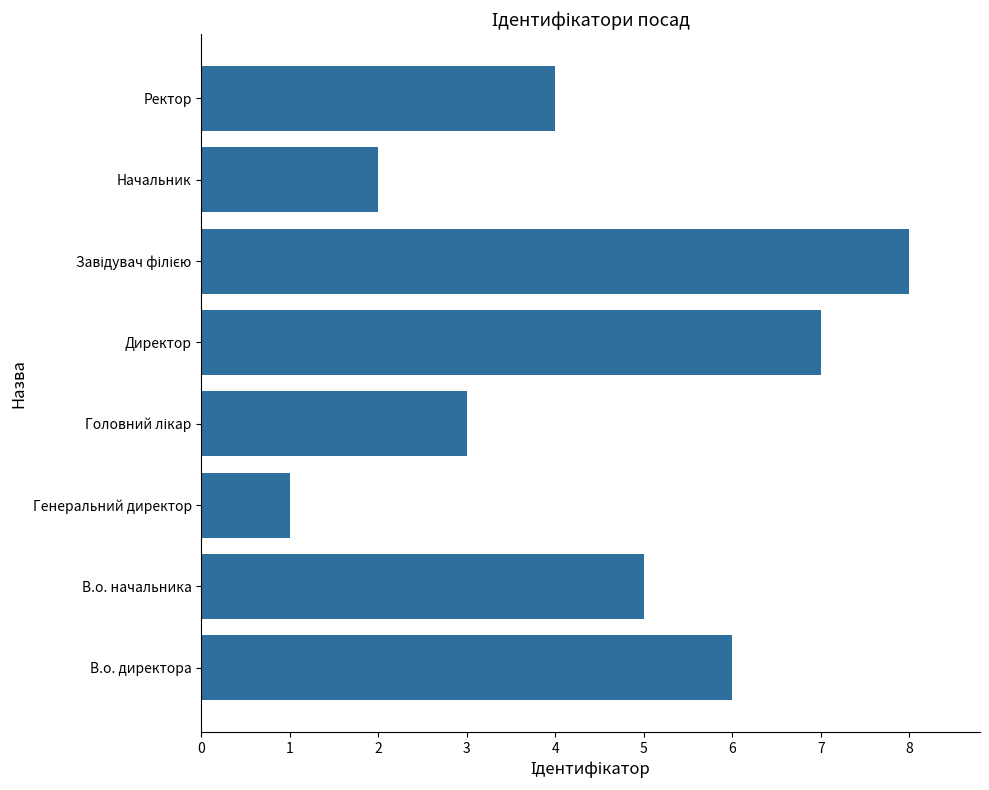

What is the maximum value shown in the chart?

8